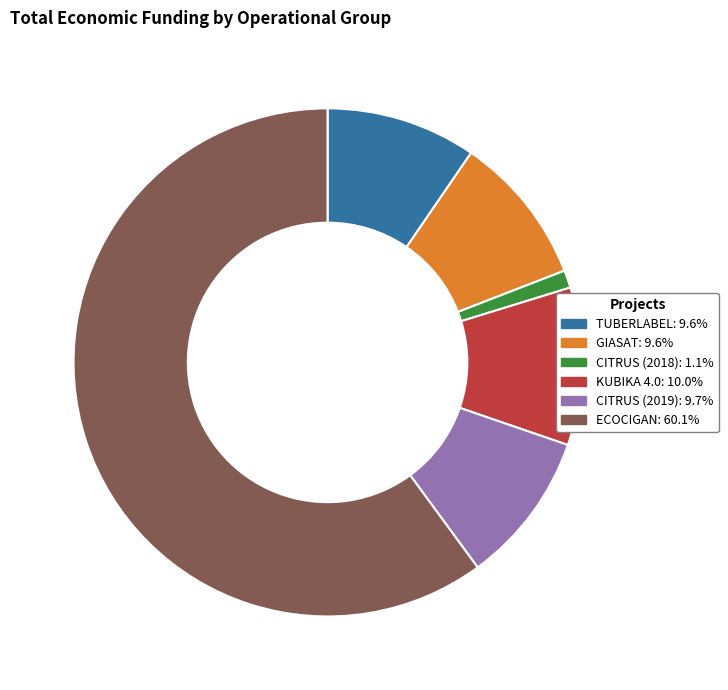

Is it true that GIASAT is 10% of the pie?

True